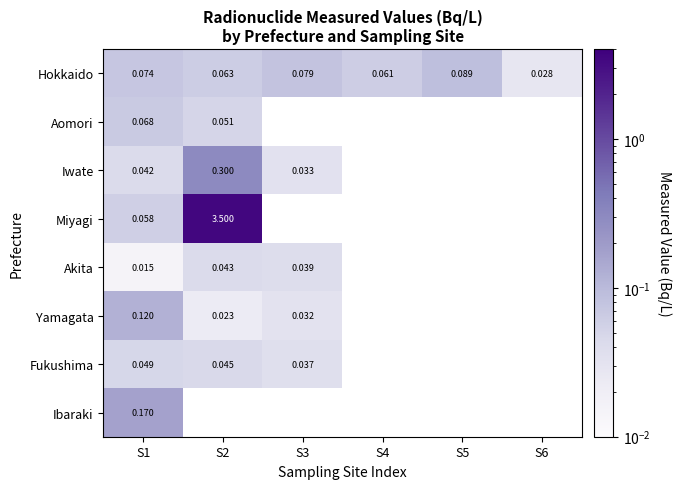

How many Hokkaido values are between 0 and 1?

6